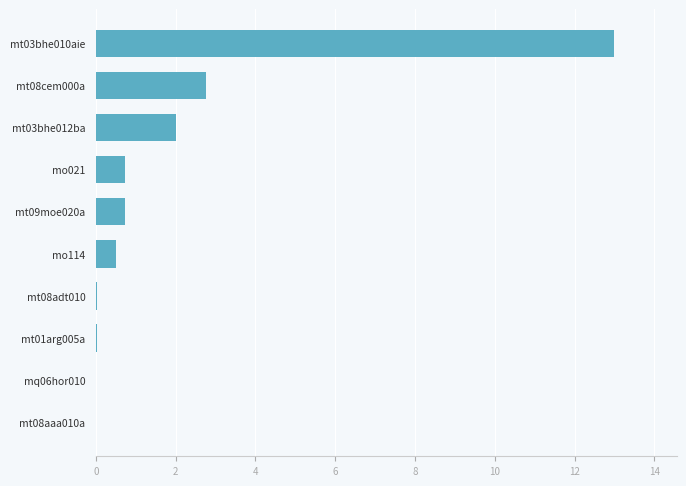

Which category has the highest value across all series?

mt03bhe010aie